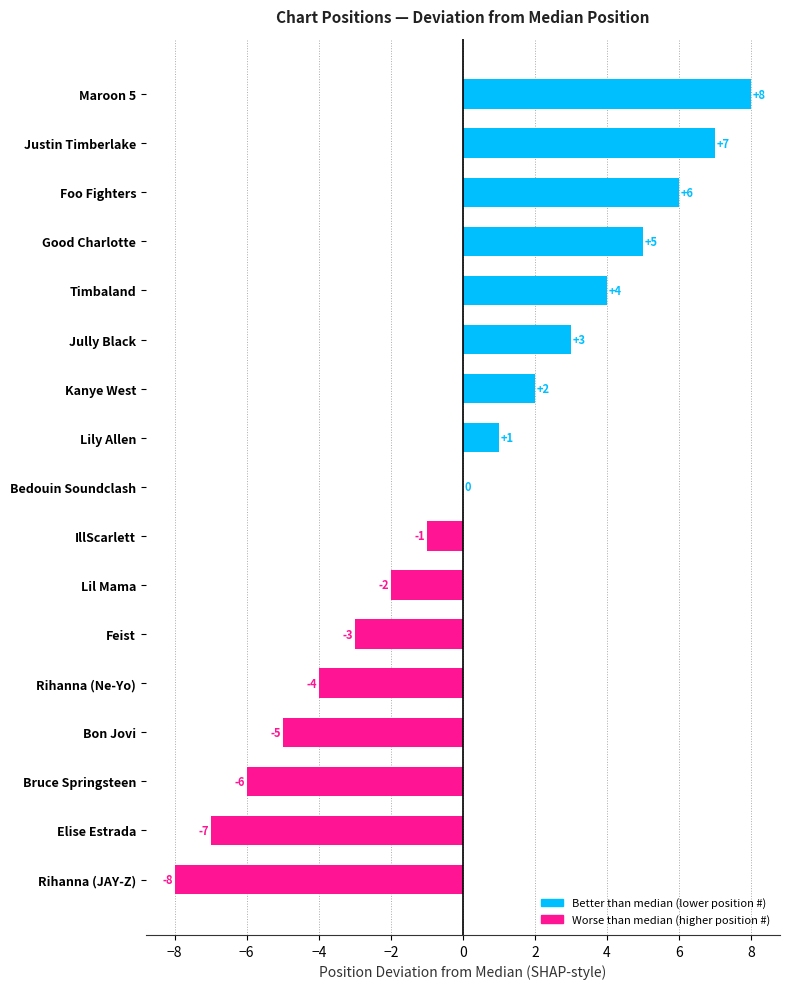

The chart shows a value of -2 at Lil Mama. True or false?

True